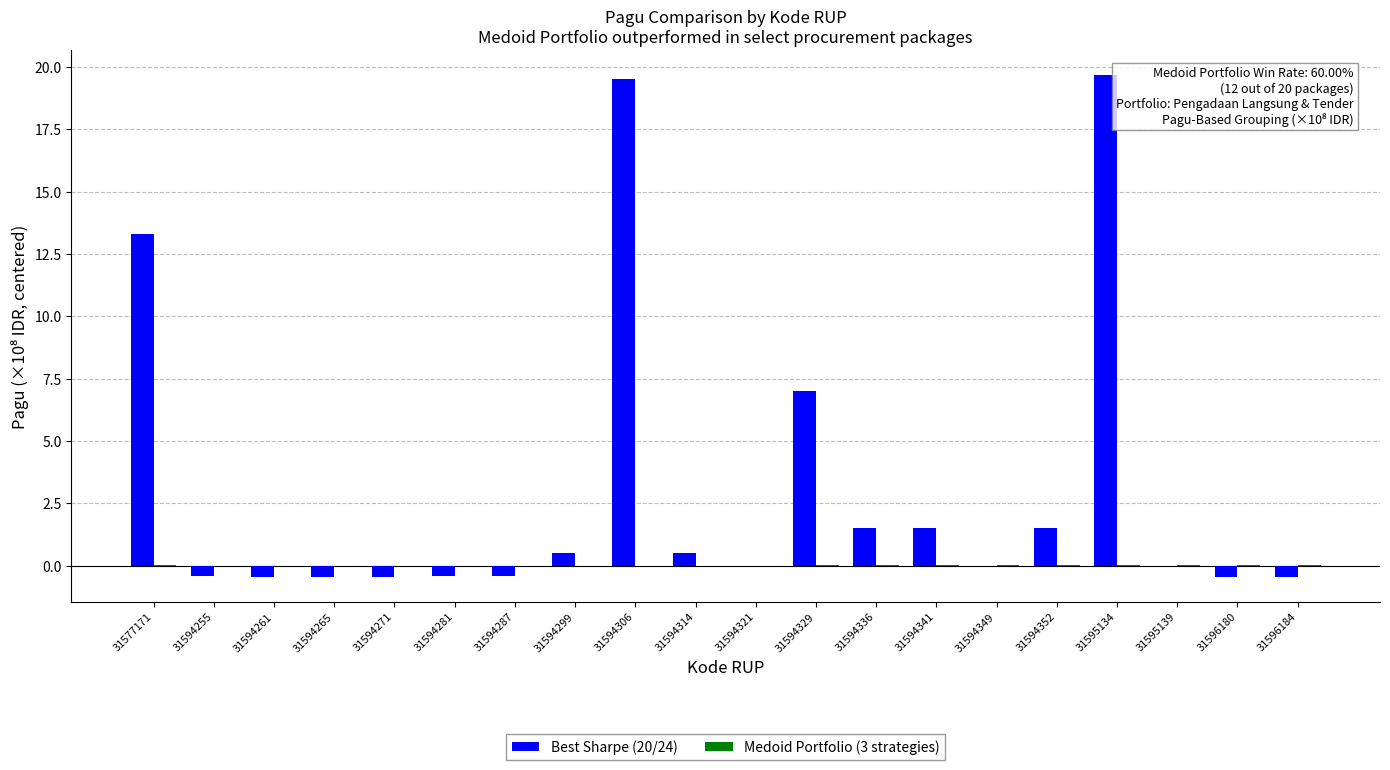

The Best Sharpe (20/24) series shows 0.0 at 31595139. True or false?

True